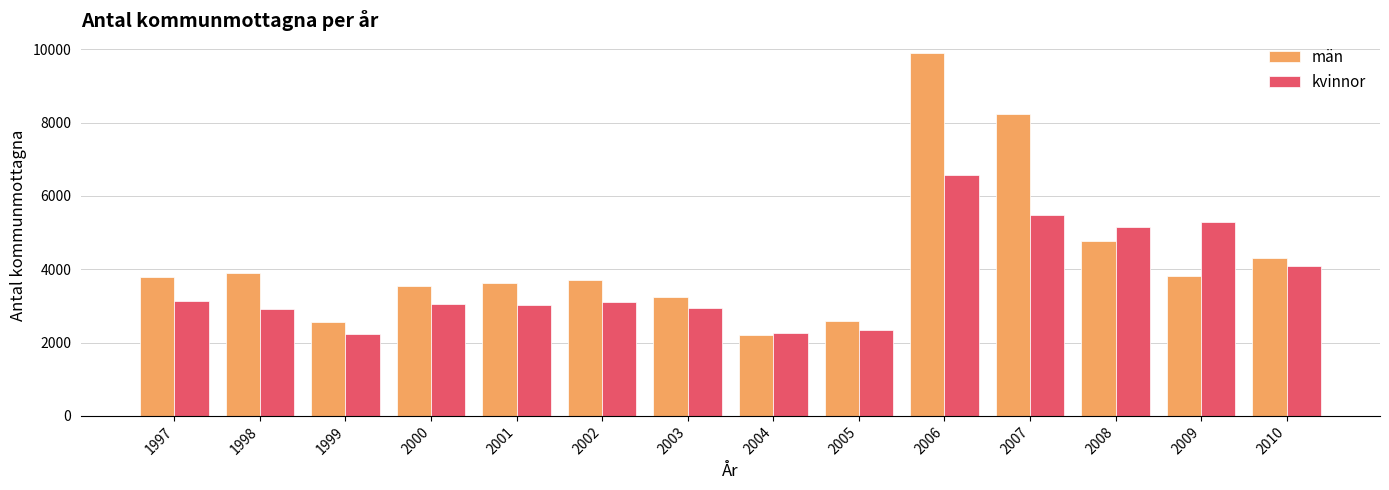

Which series changed the most between 2005 and 2008?

kvinnor